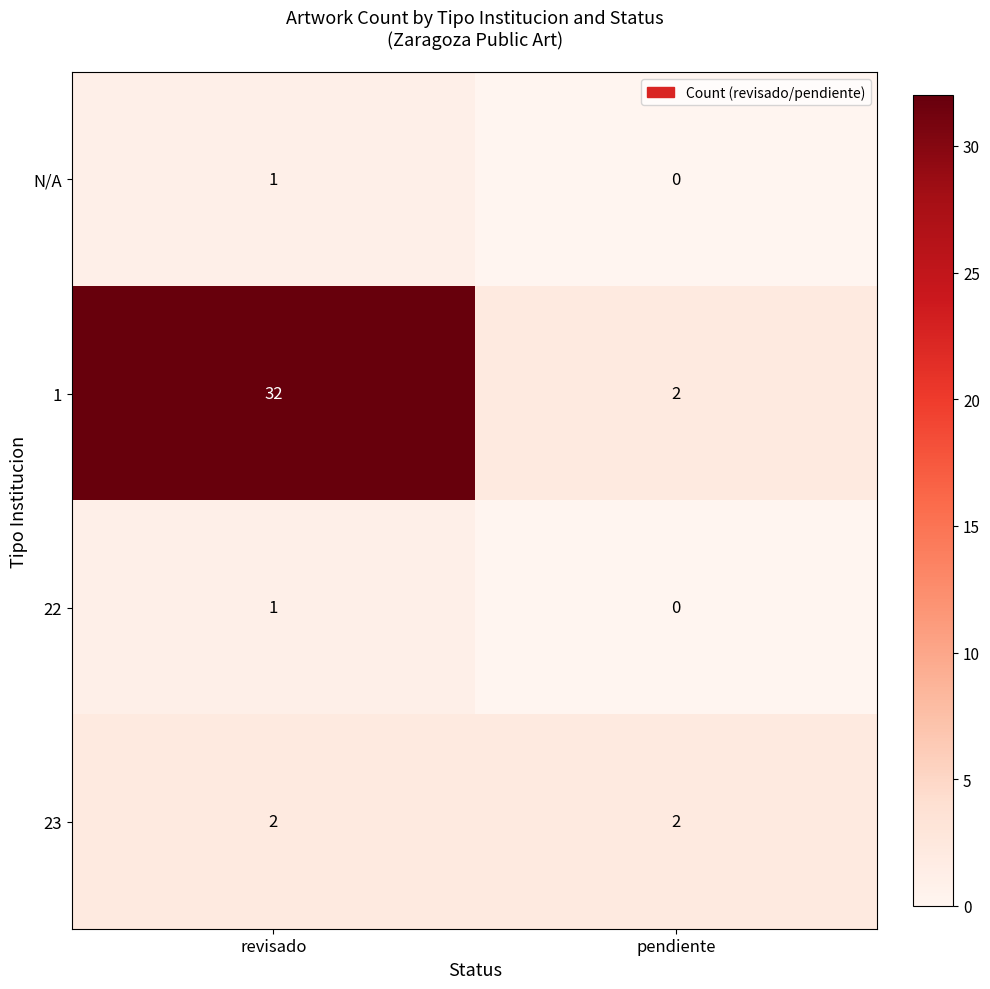

At how many categories does at least one series exceed 23?

1